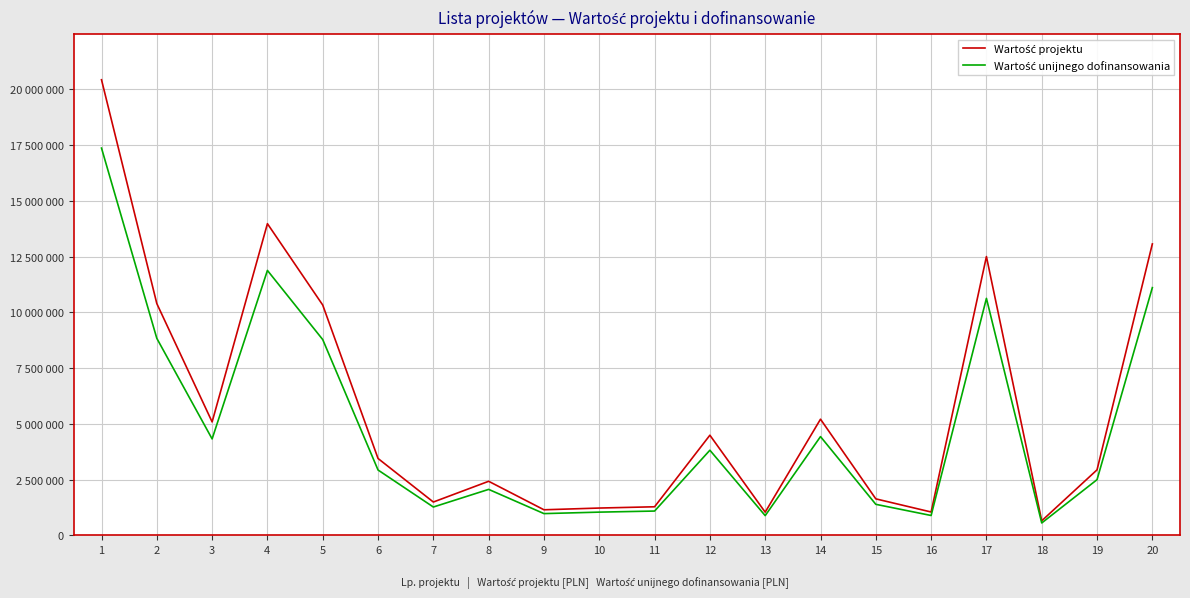

Does the chart display data point markers on the line(s)?

No